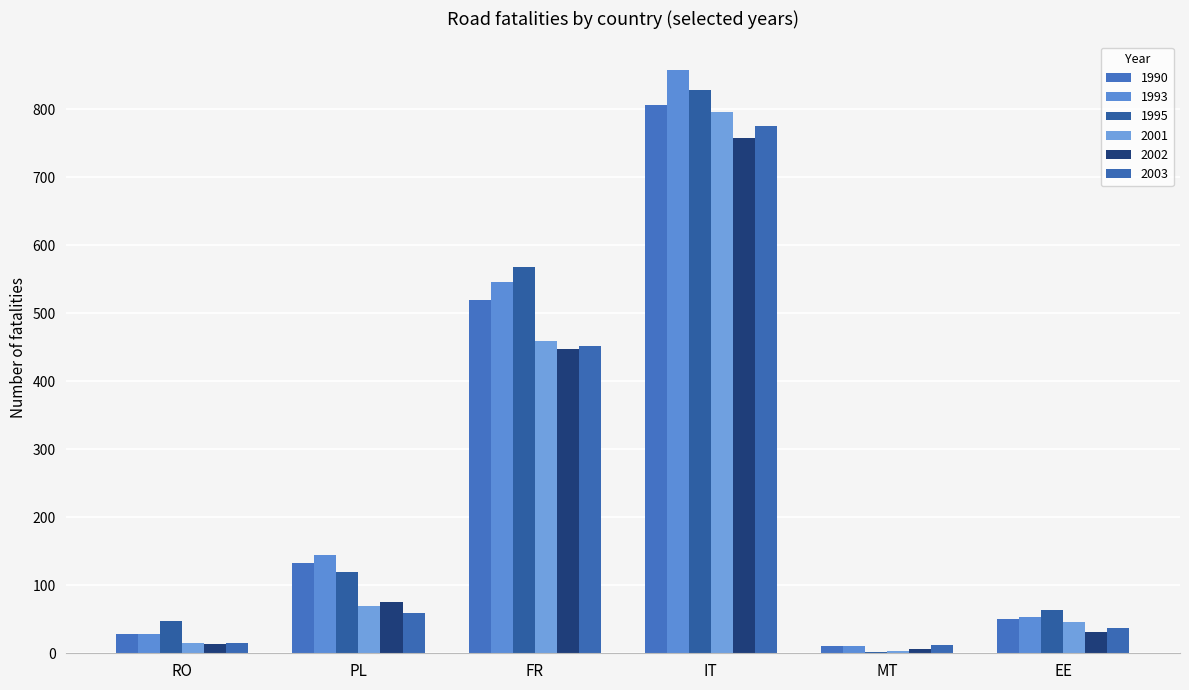

What is the label of the 1st bar from the left?

RO